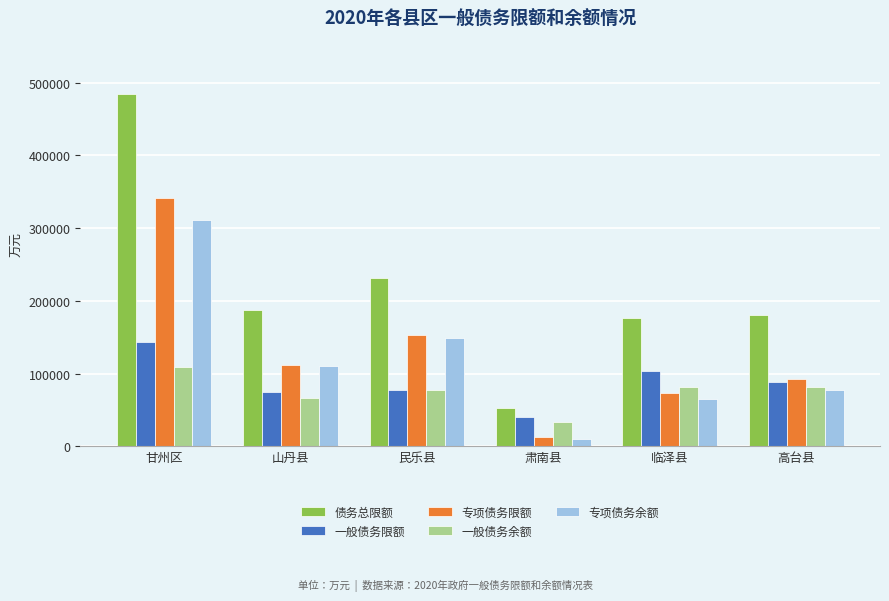

Between 甘州区 and 山丹县, which series saw the biggest shift?

债务总限额